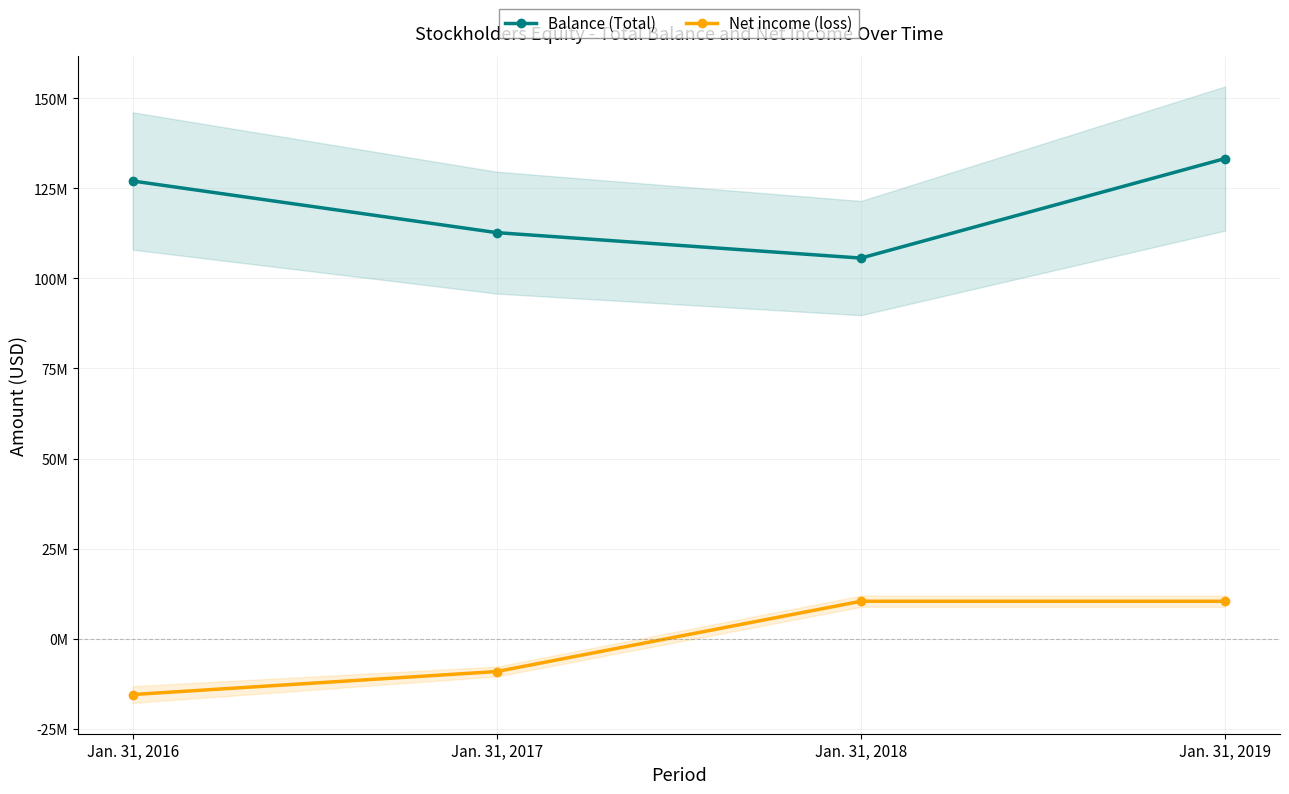

Rank the categories by Net income (loss) value from highest to lowest.

Jan. 31, 2018, Jan. 31, 2019, Jan. 31, 2017, Jan. 31, 2016